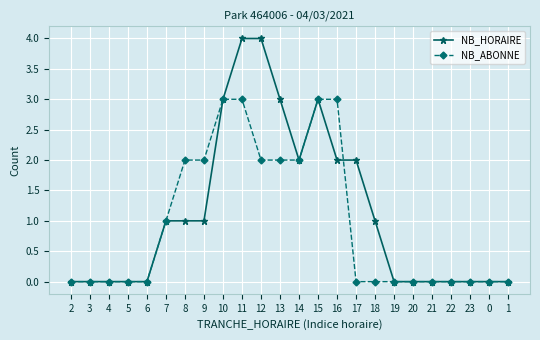

List the series in order of their overall mean, lowest first.

NB_ABONNE, NB_HORAIRE